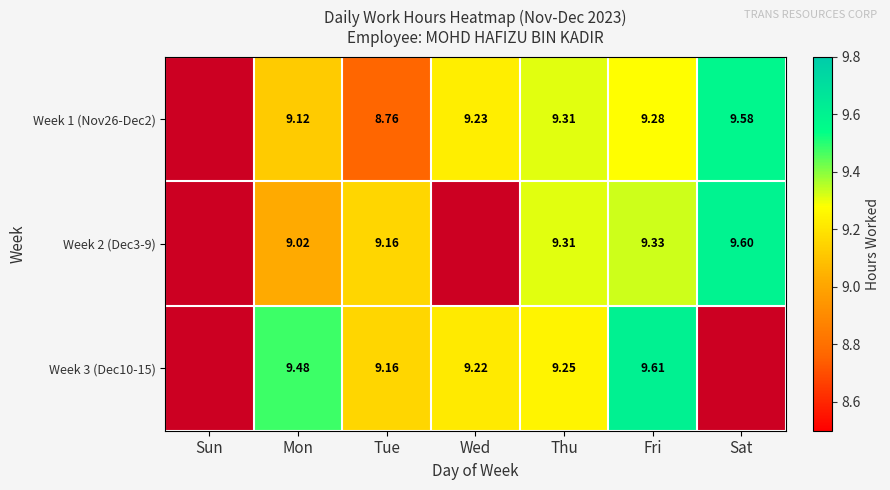

Where does the Week 3 (Dec10-15) series first go above 9?

Mon